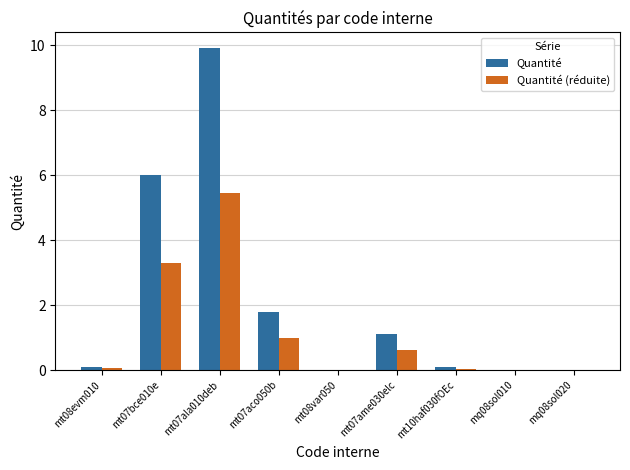

What is the sum of all Quantité values?

19.0